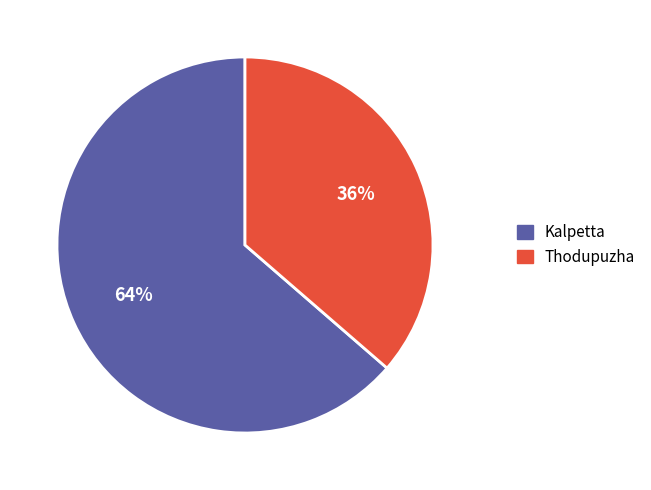

Between Thodupuzha and Kalpetta, which is larger?

Kalpetta